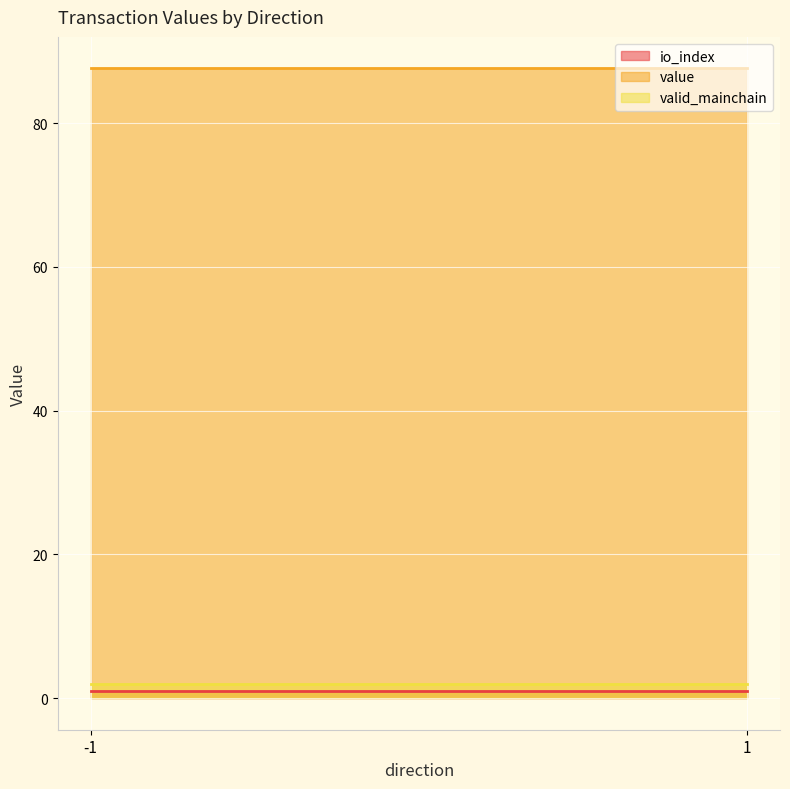

Which series has the largest total across all categories?

value